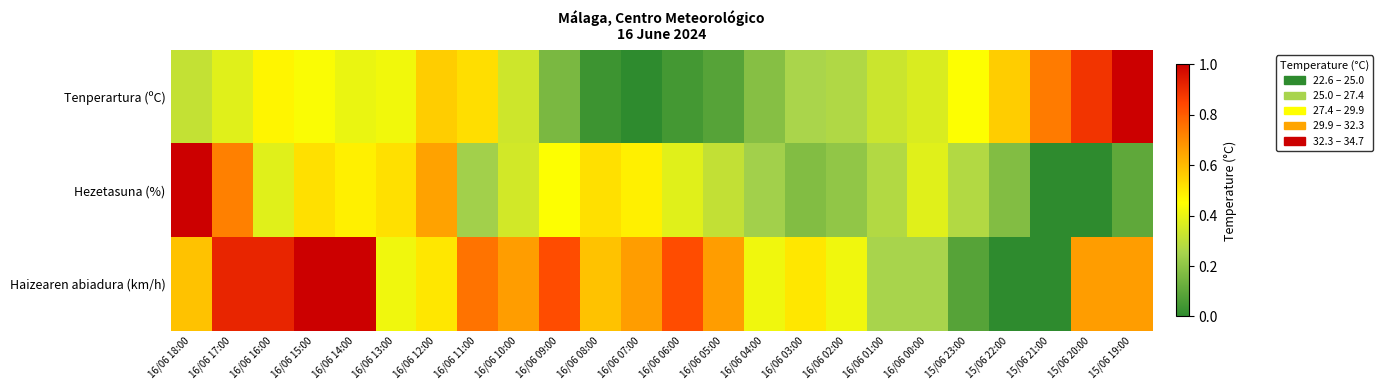

Reading right to left, transcribe all the data shown in this chart.

Tenperartura (ºC): 15/06 19:00=1.0	15/06 20:00=0.9	15/06 21:00=0.7	15/06 22:00=0.6	15/06 23:00=0.4	16/06 00:00=0.4	16/06 01:00=0.3	16/06 02:00=0.3	16/06 03:00=0.3	16/06 04:00=0.2	16/06 05:00=0.1	16/06 06:00=0.0	16/06 07:00=0.0	16/06 08:00=0.0	16/06 09:00=0.2	16/06 10:00=0.3	16/06 11:00=0.5	16/06 12:00=0.6	16/06 13:00=0.4	16/06 14:00=0.4	16/06 15:00=0.4	16/06 16:00=0.5	16/06 17:00=0.4	16/06 18:00=0.3
Hezetasuna (%): 15/06 19:00=0.1	15/06 20:00=0.0	15/06 21:00=0.0	15/06 22:00=0.2	15/06 23:00=0.3	16/06 00:00=0.4	16/06 01:00=0.3	16/06 02:00=0.2	16/06 03:00=0.2	16/06 04:00=0.2	16/06 05:00=0.3	16/06 06:00=0.4	16/06 07:00=0.5	16/06 08:00=0.5	16/06 09:00=0.4	16/06 10:00=0.3	16/06 11:00=0.2	16/06 12:00=0.7	16/06 13:00=0.5	16/06 14:00=0.5	16/06 15:00=0.5	16/06 16:00=0.4	16/06 17:00=0.7	16/06 18:00=1.0
Haizearen abiadura (km/h): 15/06 19:00=0.7	15/06 20:00=0.7	15/06 21:00=0.0	15/06 22:00=0.0	15/06 23:00=0.1	16/06 00:00=0.2	16/06 01:00=0.2	16/06 02:00=0.4	16/06 03:00=0.5	16/06 04:00=0.4	16/06 05:00=0.7	16/06 06:00=0.8	16/06 07:00=0.7	16/06 08:00=0.6	16/06 09:00=0.8	16/06 10:00=0.7	16/06 11:00=0.8	16/06 12:00=0.5	16/06 13:00=0.4	16/06 14:00=1.0	16/06 15:00=1.0	16/06 16:00=0.9	16/06 17:00=0.9	16/06 18:00=0.6